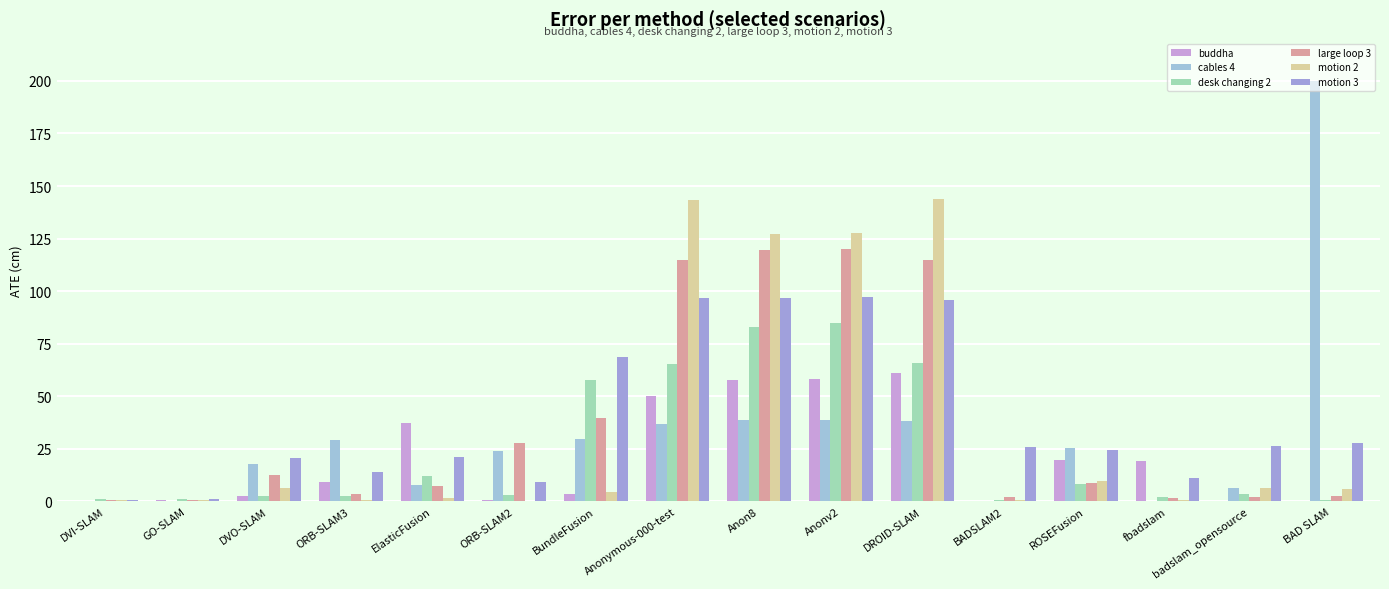

Are the bars horizontal?

No